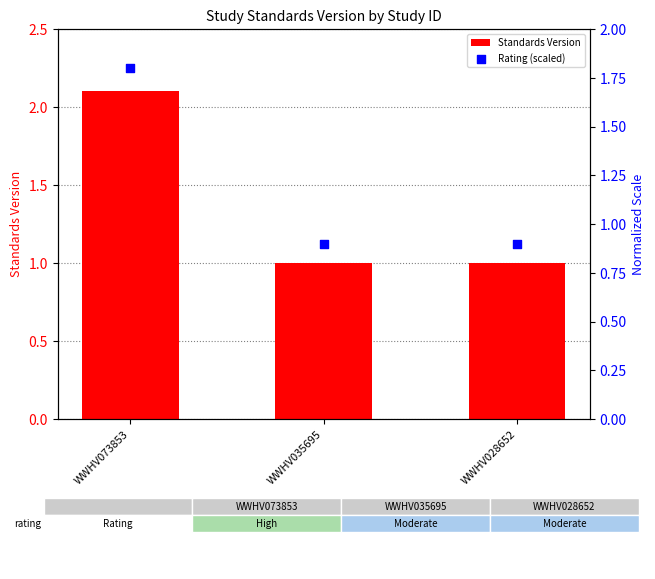

Is the value of Rating (scaled) at WWHV073853 greater than the value of Standards Version at WWHV073853?

No